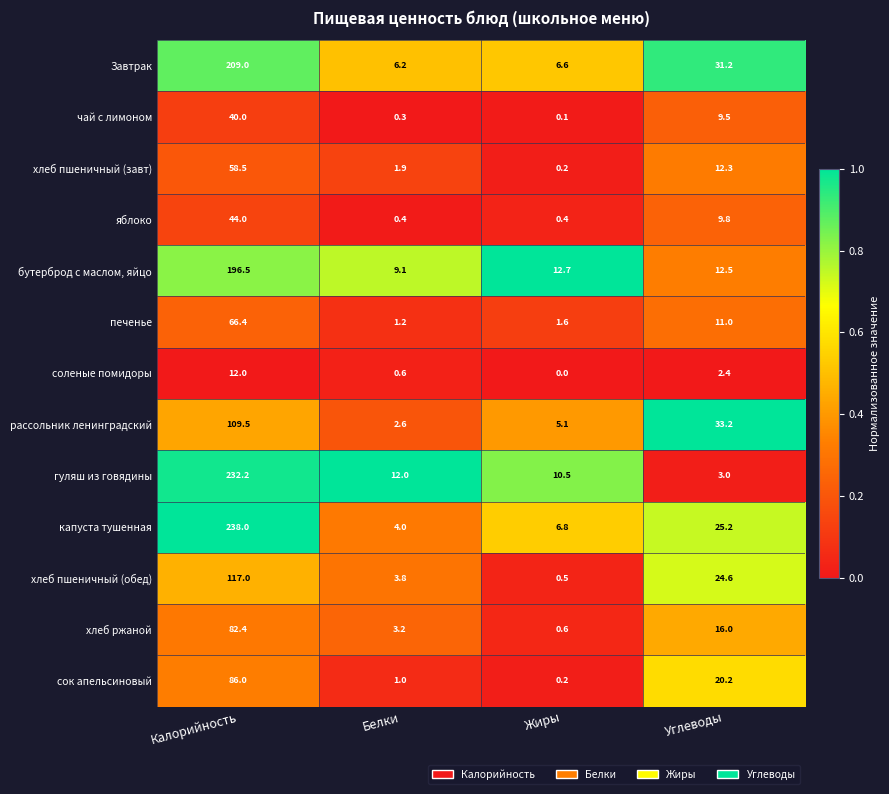

At which label does хлеб пшеничный (завт) reach its minimum?

Жиры